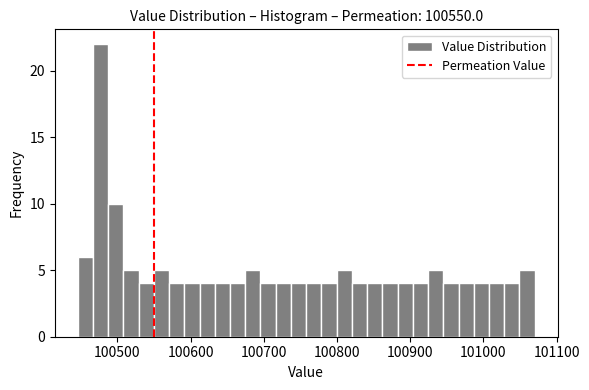

Around what value on the x-axis is the tallest bar? Give the approximate position of its centre, as read against the axis.

100480